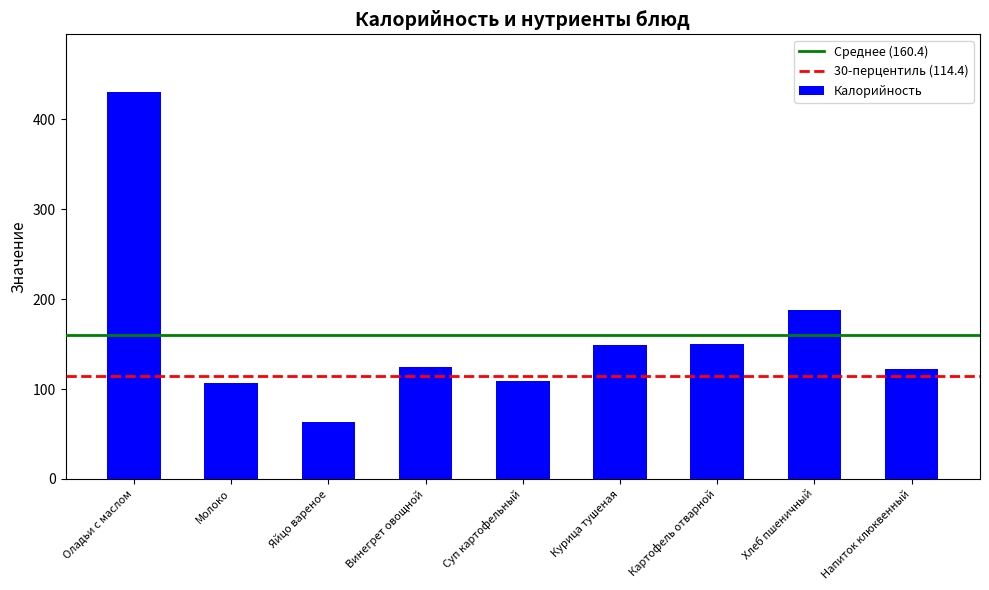

How many values are below 125?

4